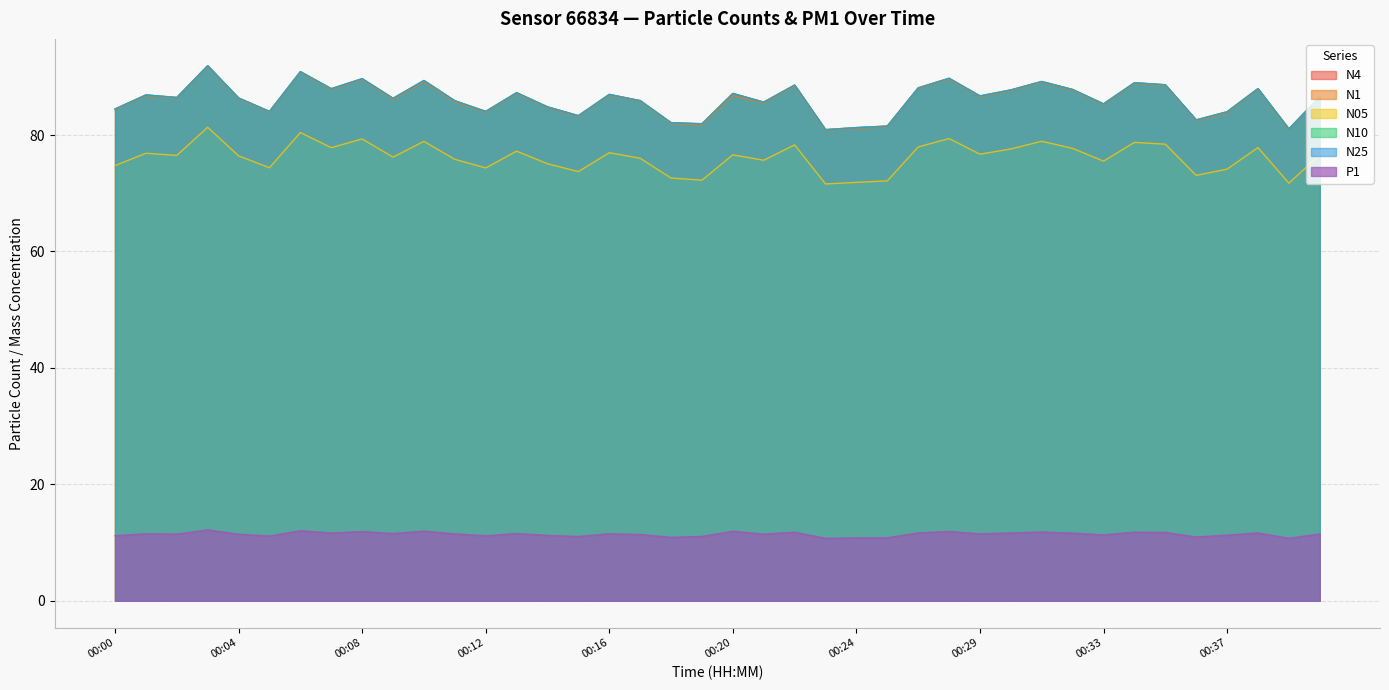

How many lines are shown in the chart?

6